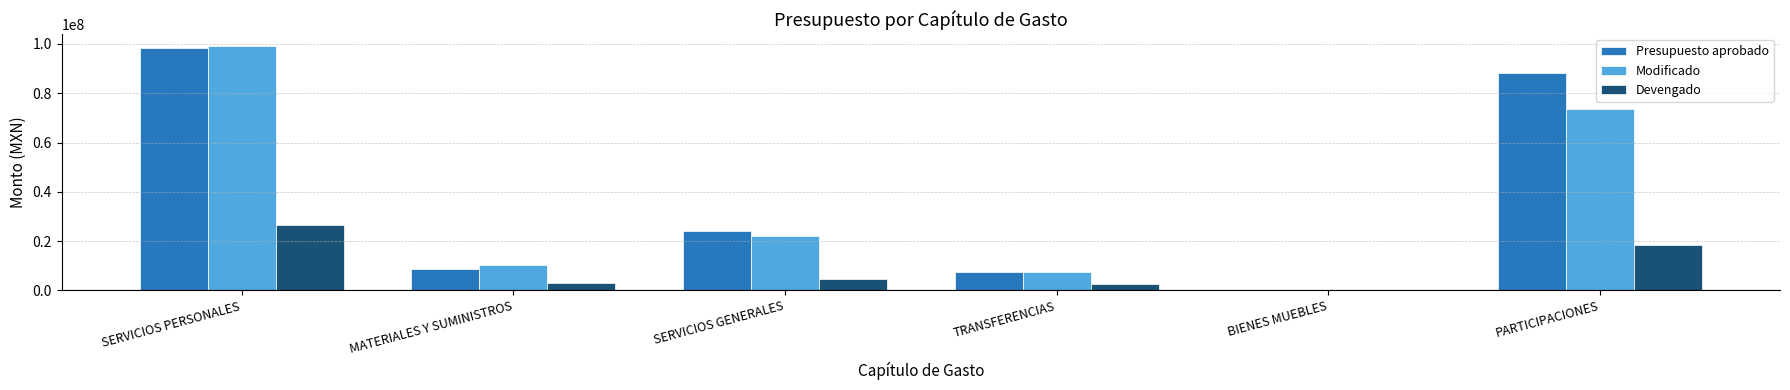

Are the bars grouped side by side (vs. stacked)?

Yes